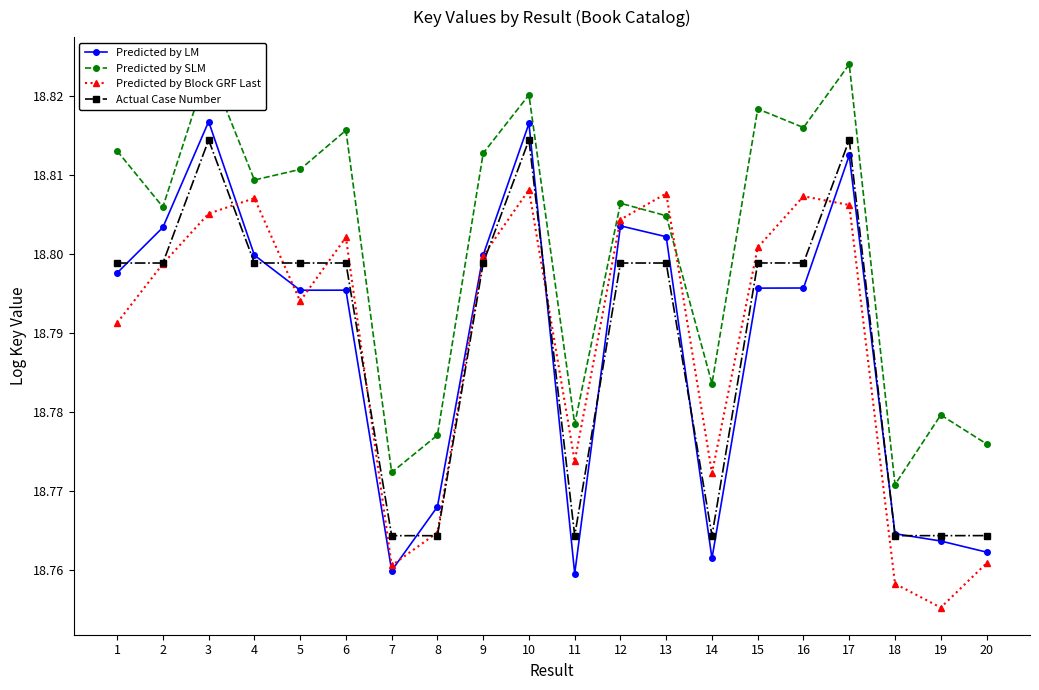

The value of Actual Case Number at 6 is 18.8. True or false?

True